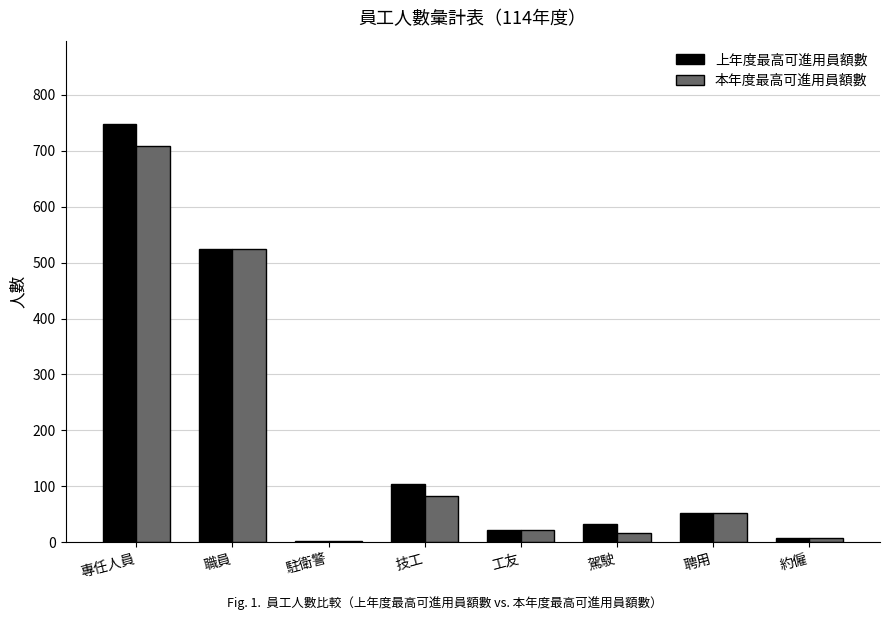

What is the difference between the second highest and second lowest values in the 上年度最高可進用員額數 series?

516